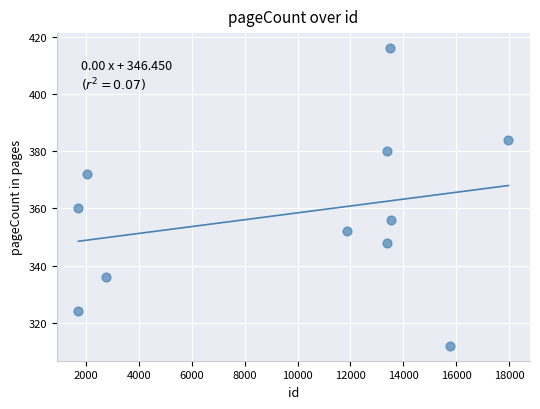

What Y value in the scatter plot is closest to 364?

360